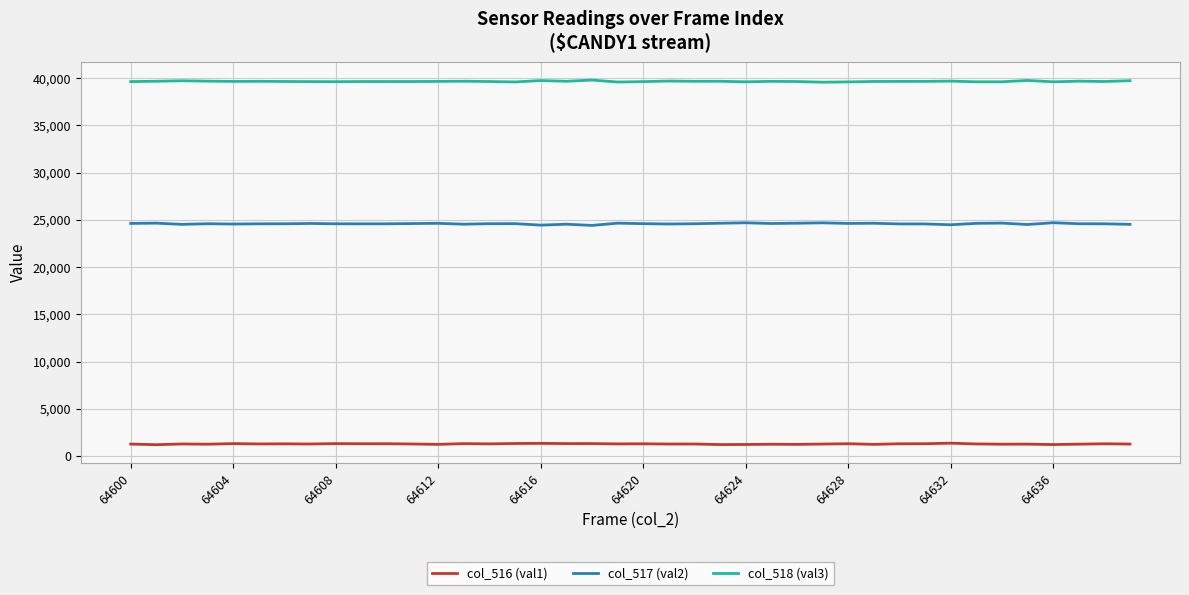

How many values in the col_516 (val1) series are below 1273?

20